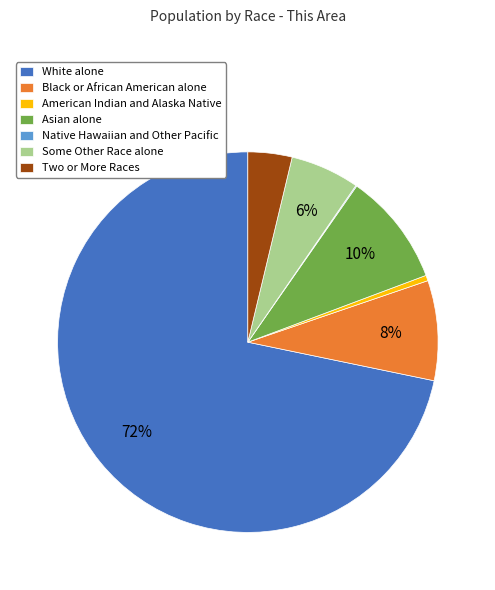

Do Black or African American alone and Some Other Race alone together represent more than half of the pie?

No